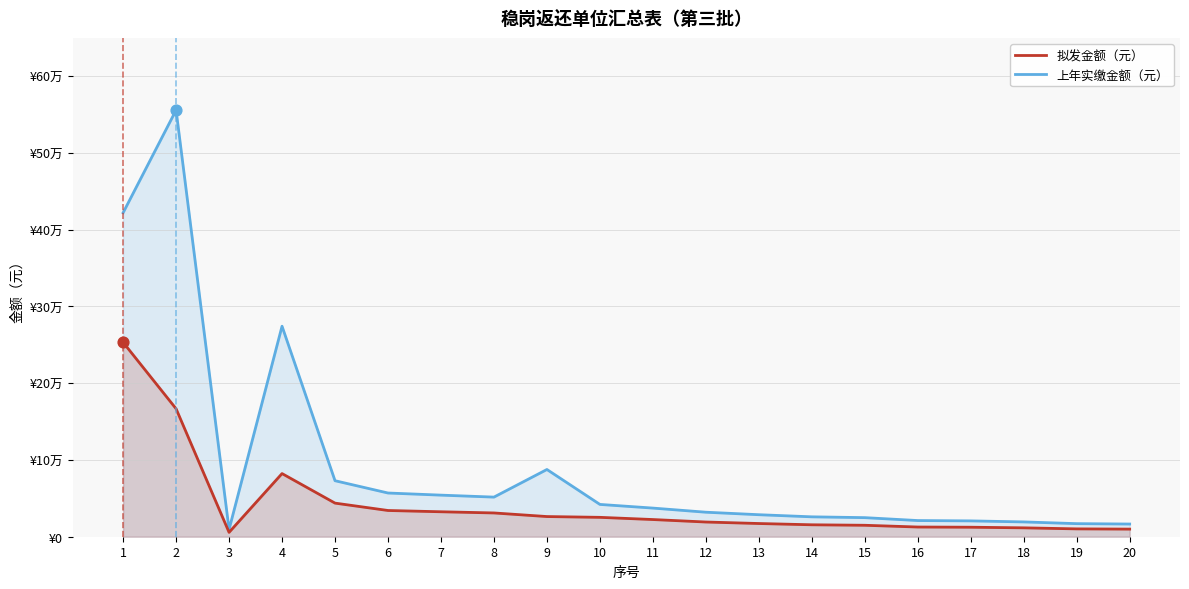

Which series has the largest Y range (max minus min)?

上年实缴金额（元）